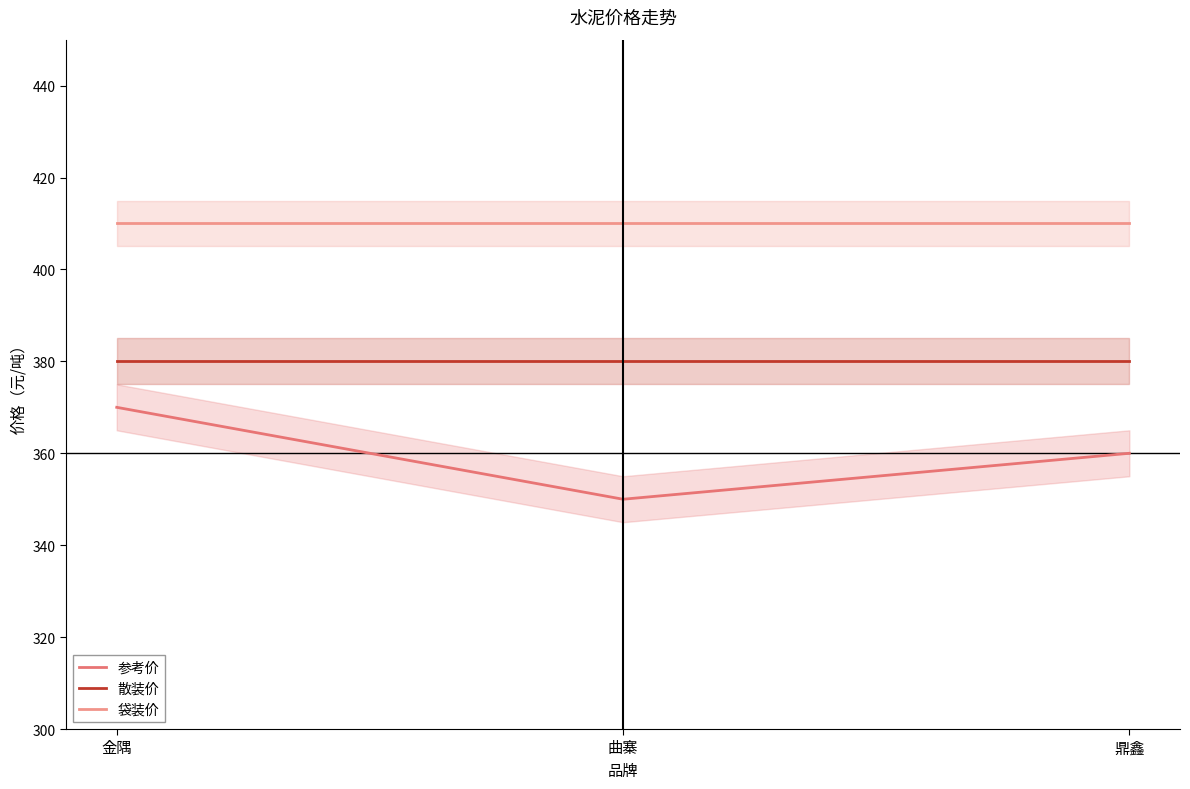

Read the 散装价 value at 金隅.

380